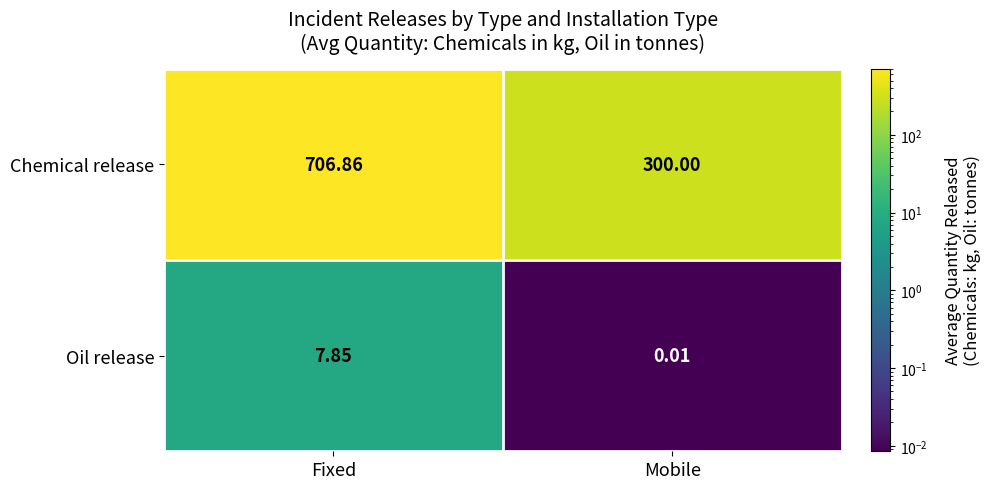

Rank the series by their maximum value, from lowest to highest.

Oil release, Chemical release